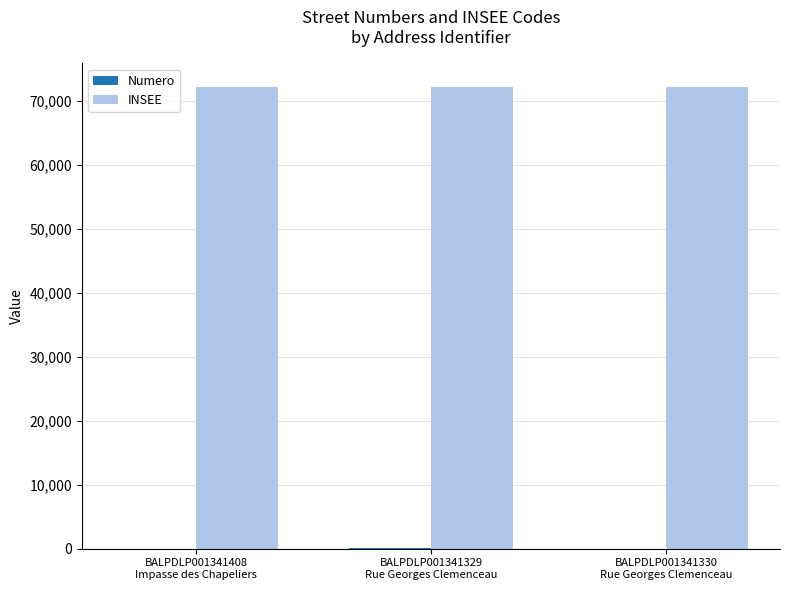

What is the sum of all INSEE values?

216658